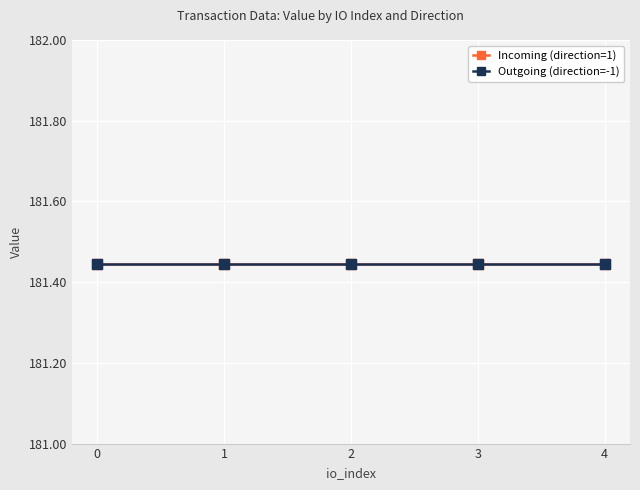

Which series has the widest spread of values?

Incoming (direction=1)